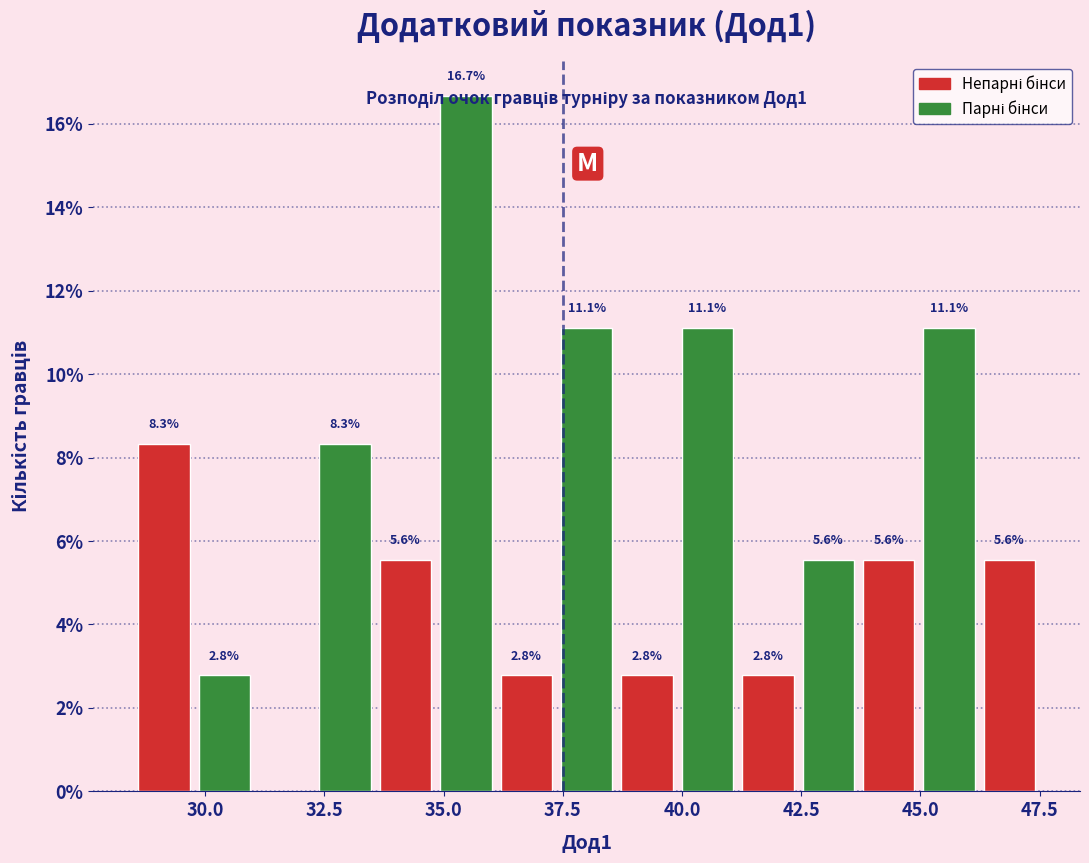

Read against the x-axis, roughly where is the centre of the tallest bar?

35.5